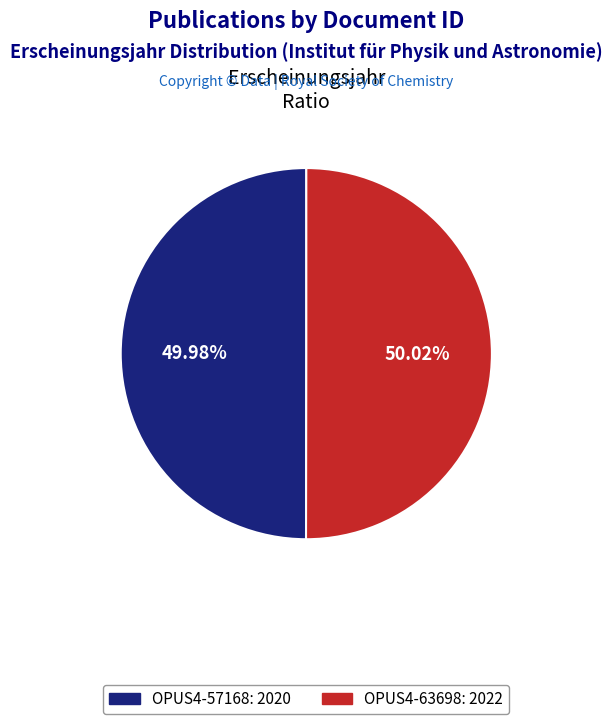

Does any single category account for the majority?

Yes